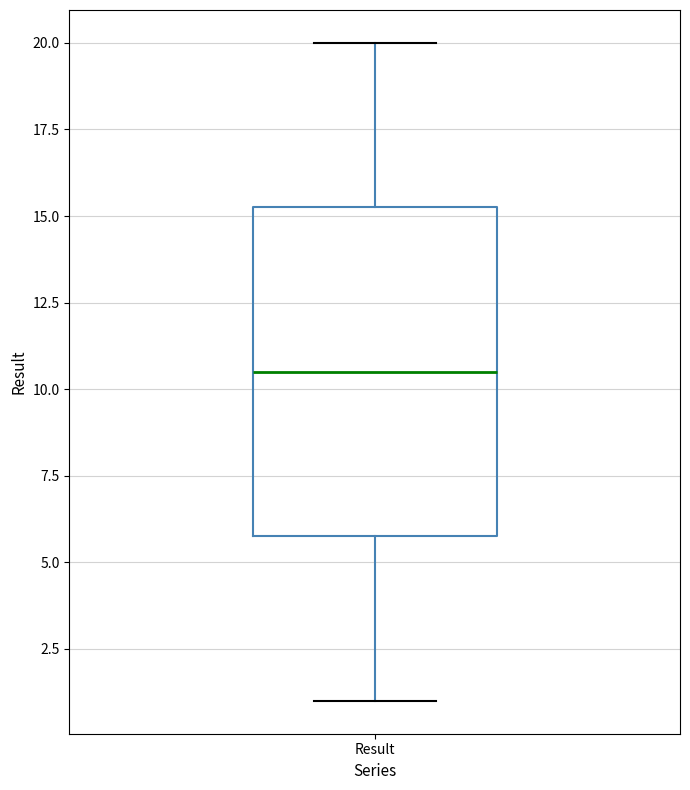

Where is the upper edge of the box for Result on the y-axis? The values are not printed on the chart, so give them approximately, as read against the axis.

15.5